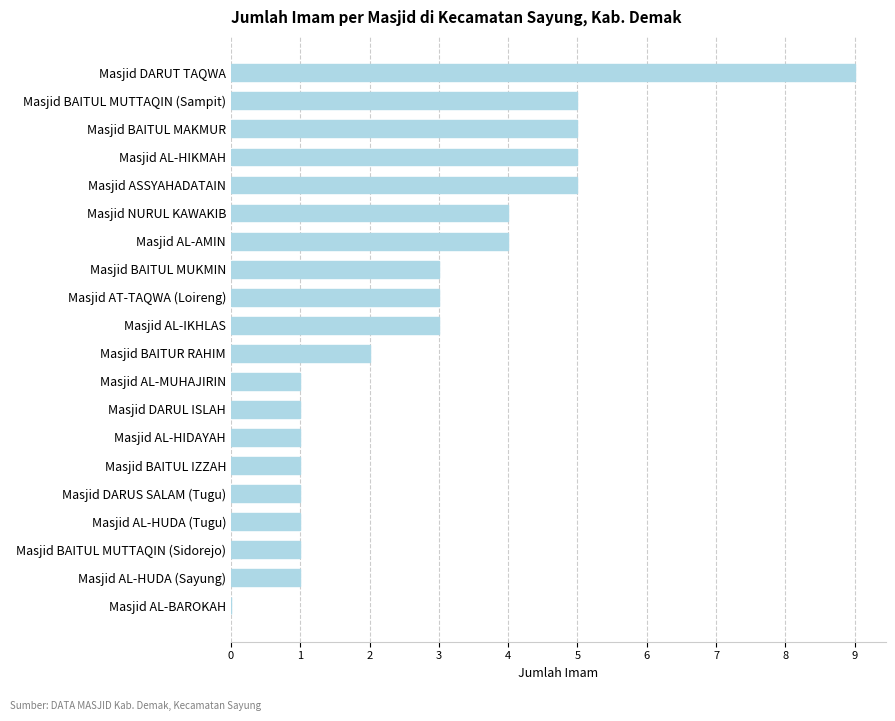

How many values are above zero?

19